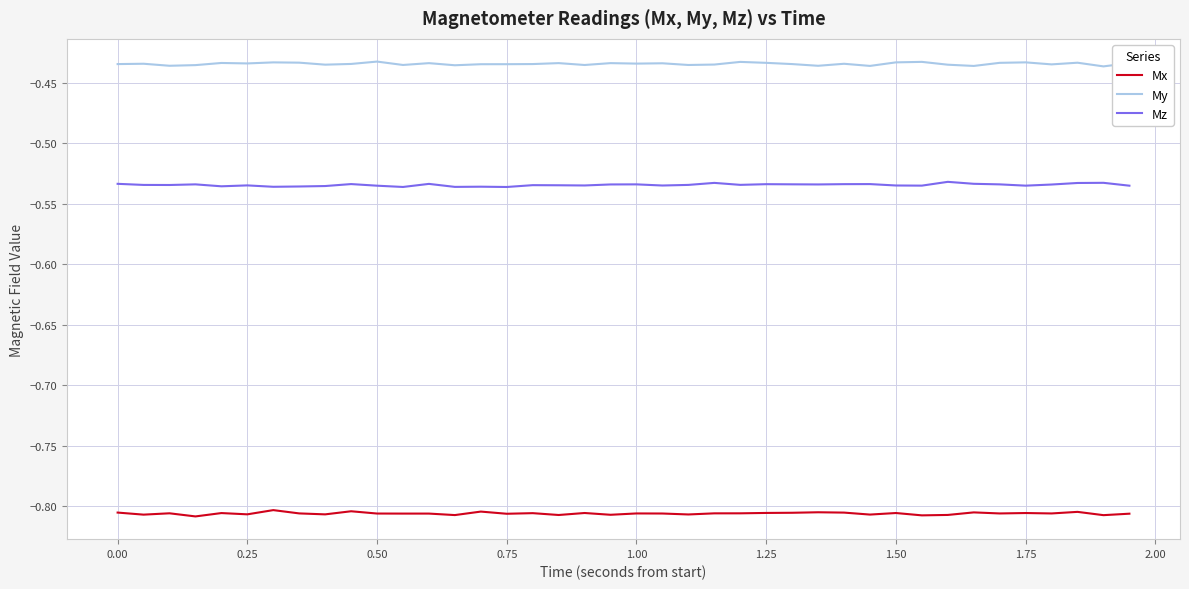

Which series has the largest total across all categories?

My